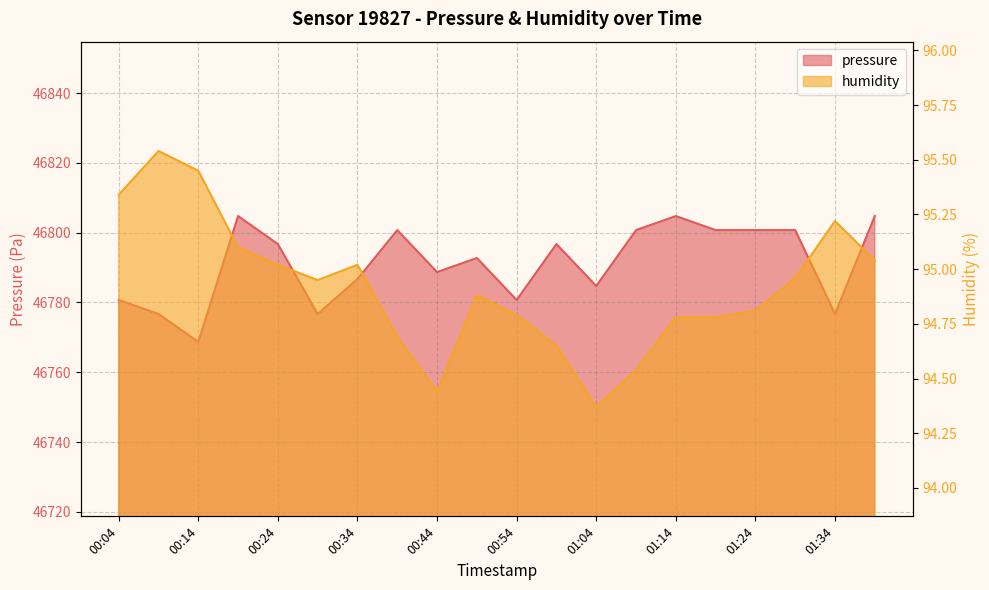

Reading left to right, what are all the values shown in this chart?

pressure: 00:04=46780.7	00:09=46776.7	00:14=46768.7	00:19=46804.8	00:24=46796.8	00:29=46776.7	00:34=46786.7	00:39=46800.8	00:44=46788.7	00:49=46792.8	00:54=46780.7	00:59=46796.8	01:04=46784.7	01:09=46800.8	01:14=46804.8	01:19=46800.8	01:24=46800.8	01:29=46800.8	01:34=46776.7	01:39=46804.8
humidity: 00:04=95.3	00:09=95.5	00:14=95.5	00:19=95.1	00:24=95.0	00:29=95.0	00:34=95.0	00:39=94.7	00:44=94.4	00:49=94.9	00:54=94.8	00:59=94.7	01:04=94.4	01:09=94.5	01:14=94.8	01:19=94.8	01:24=94.8	01:29=95.0	01:34=95.2	01:39=95.0